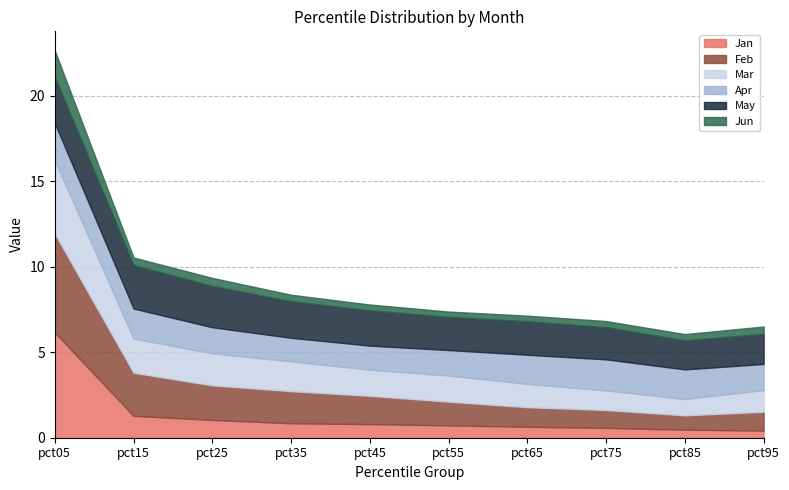

The Mar series shows 2.0 at pct15. True or false?

True